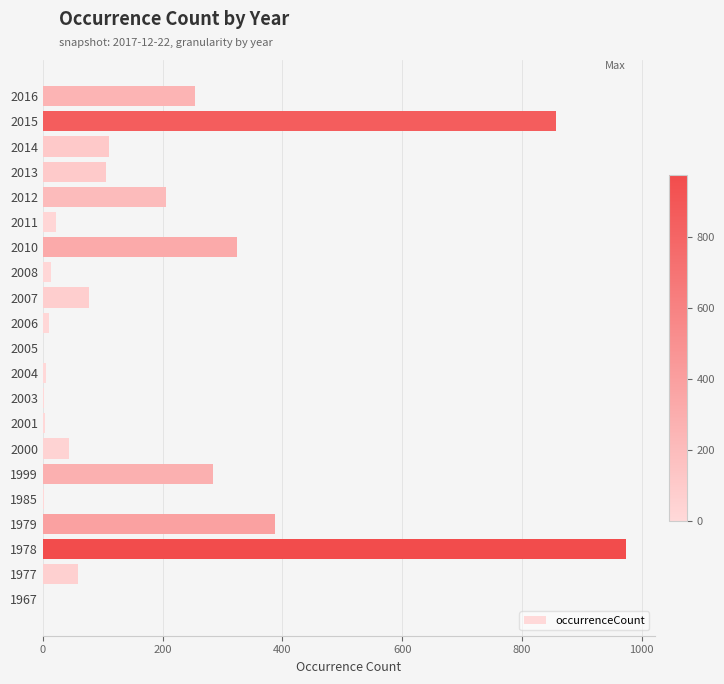

At which label is the value closest to 487?

1979